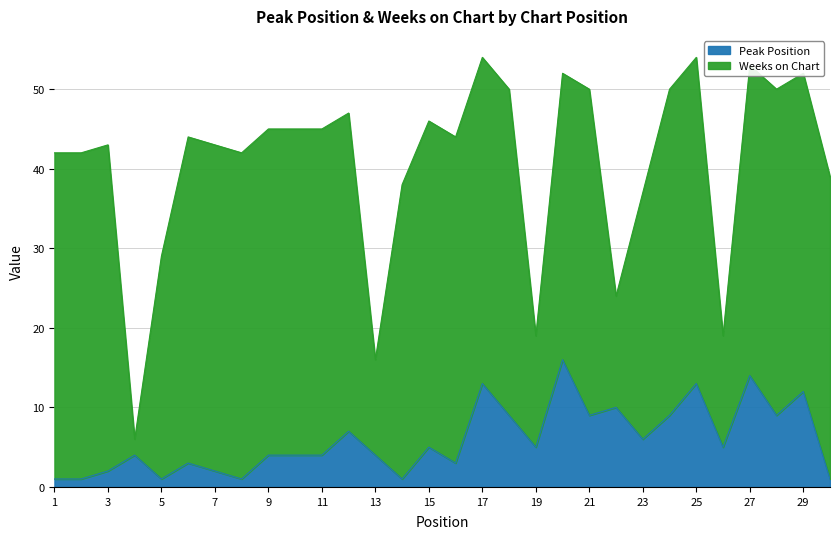

At which label does the data first exceed 5?

12